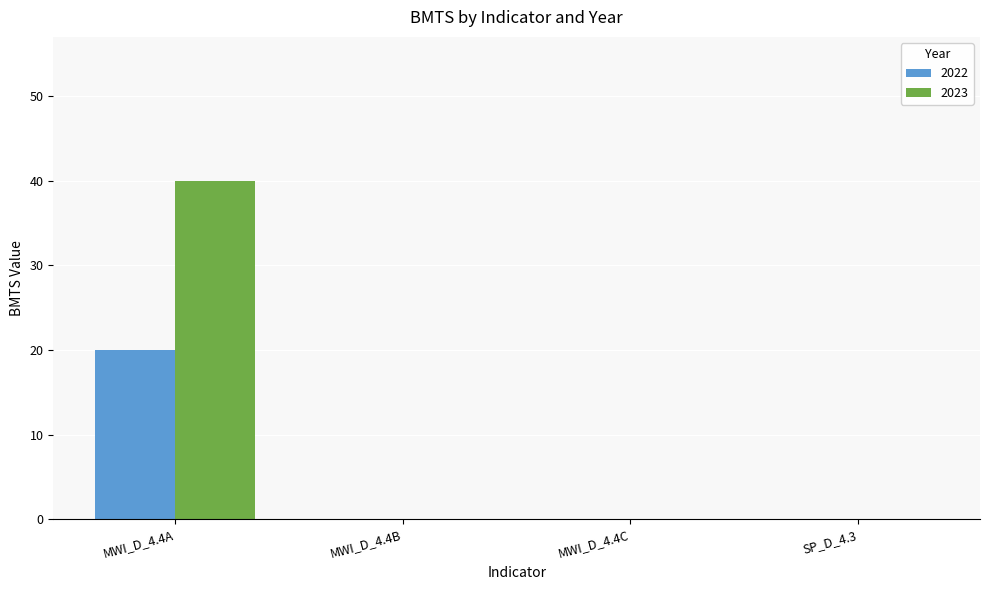

At which category is the sum across all series the highest?

MWI_D_4.4A